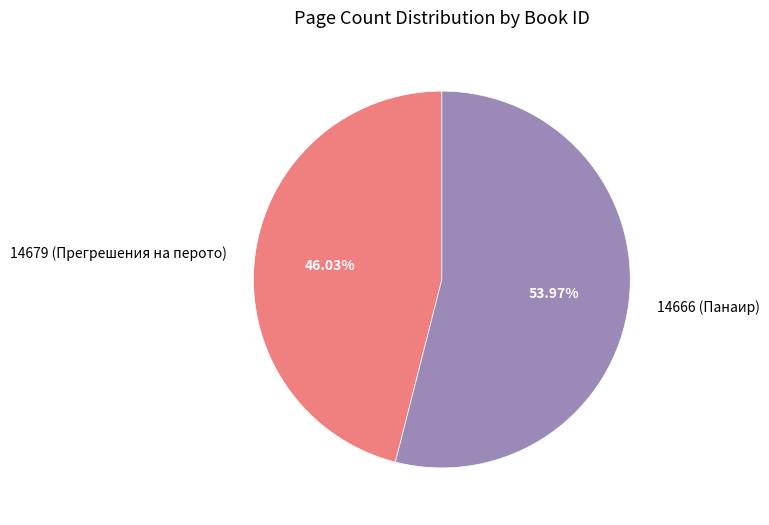

What is the total percentage of 14666 (Панаир) and 14679 (Прегрешения на перото)?

100.0%